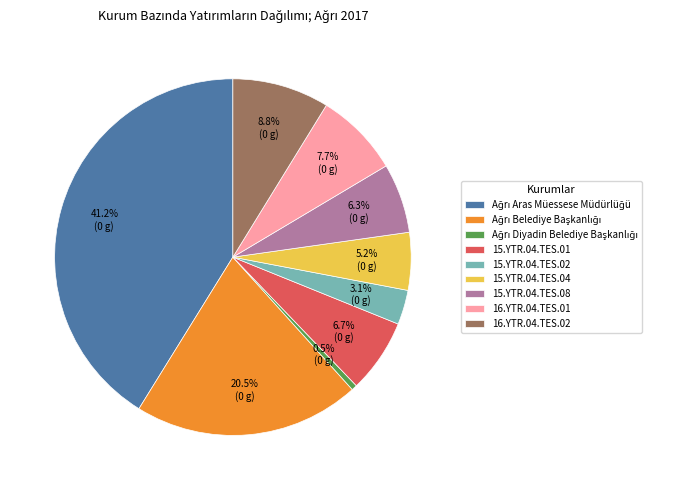

How many segments does this pie chart have?

9